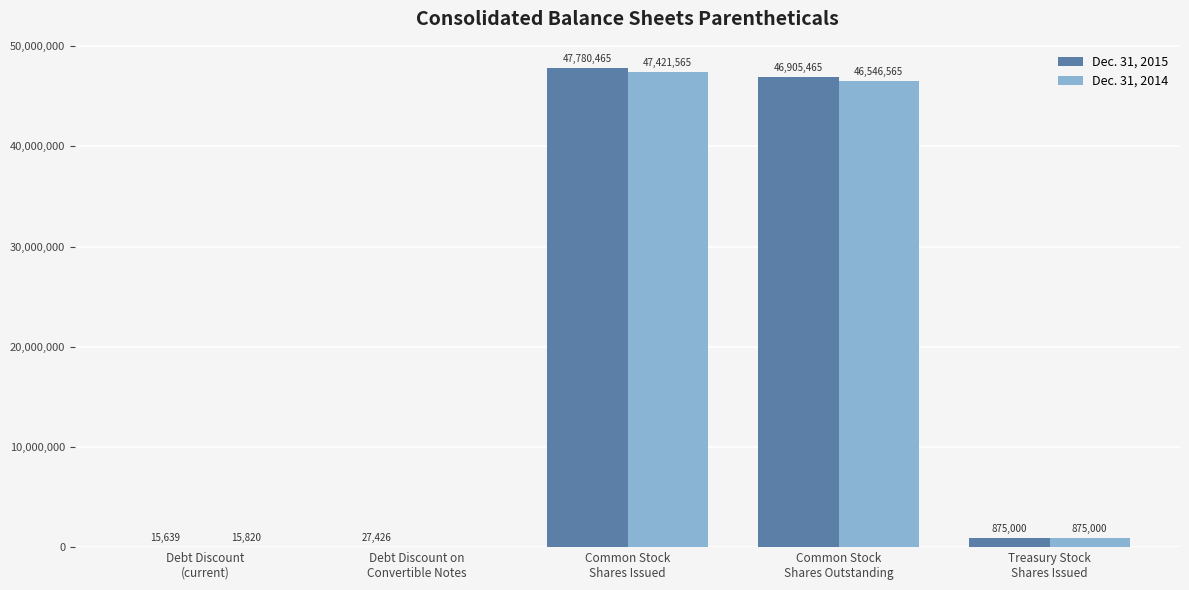

Which series has the largest total across all categories?

Dec. 31, 2015